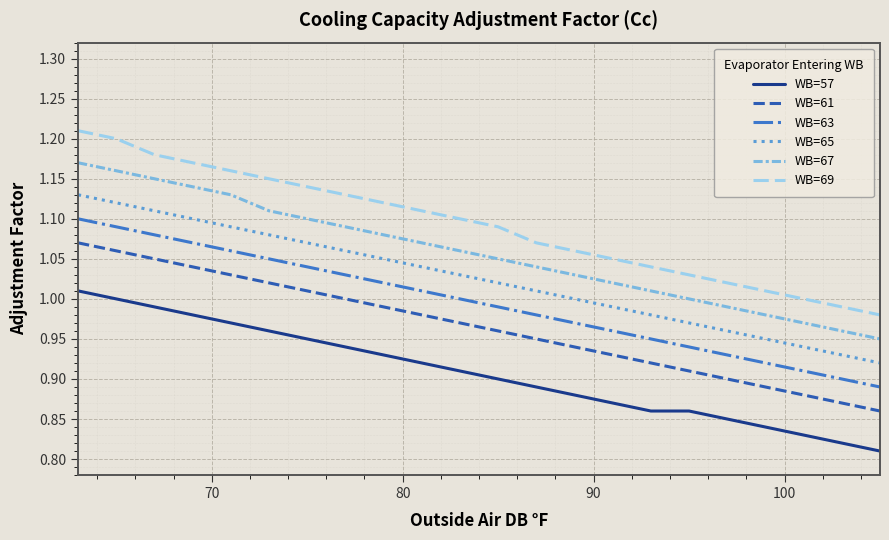

How many categories are shown in the chart?

22